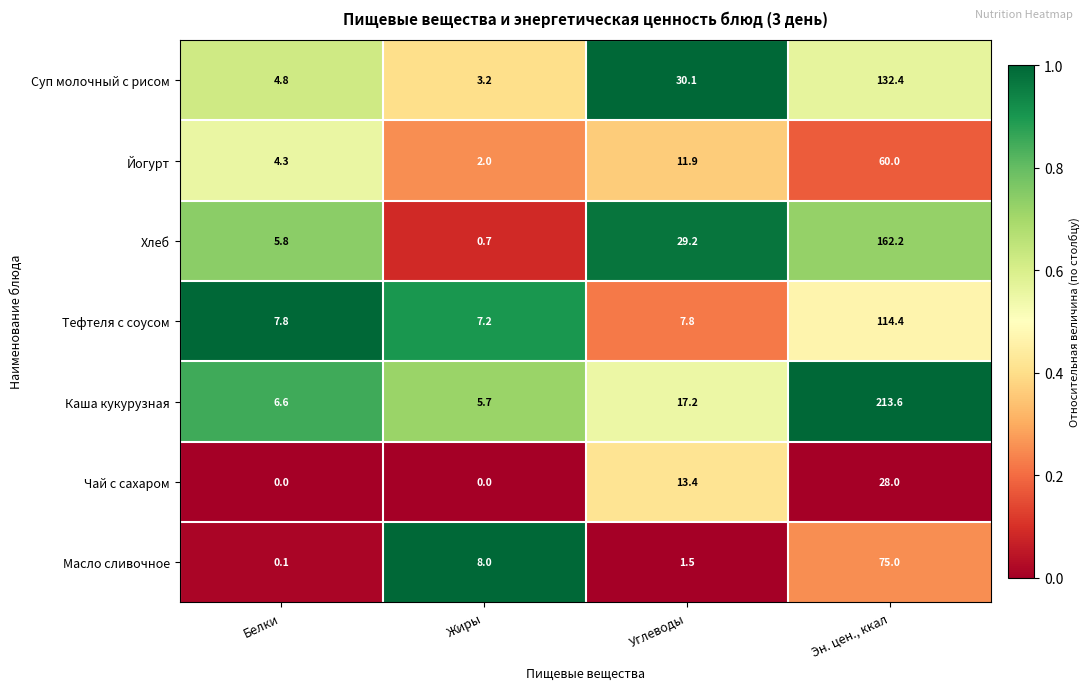

What is the maximum value for Хлеб?

162.2